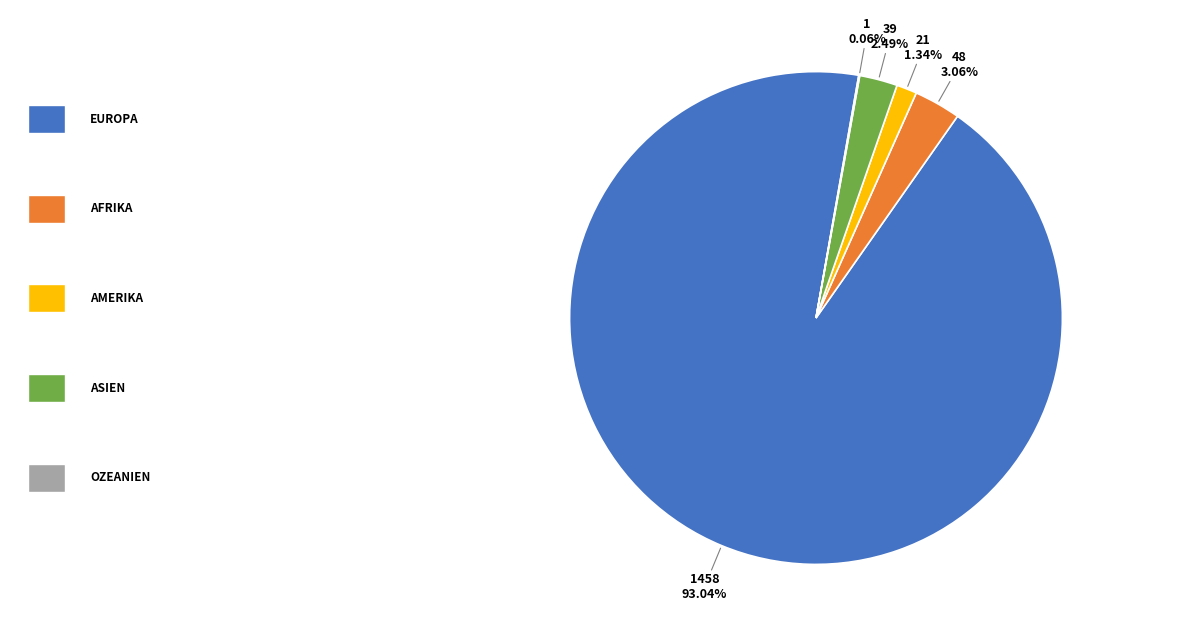

Is there any slice that represents more than half of the pie?

Yes